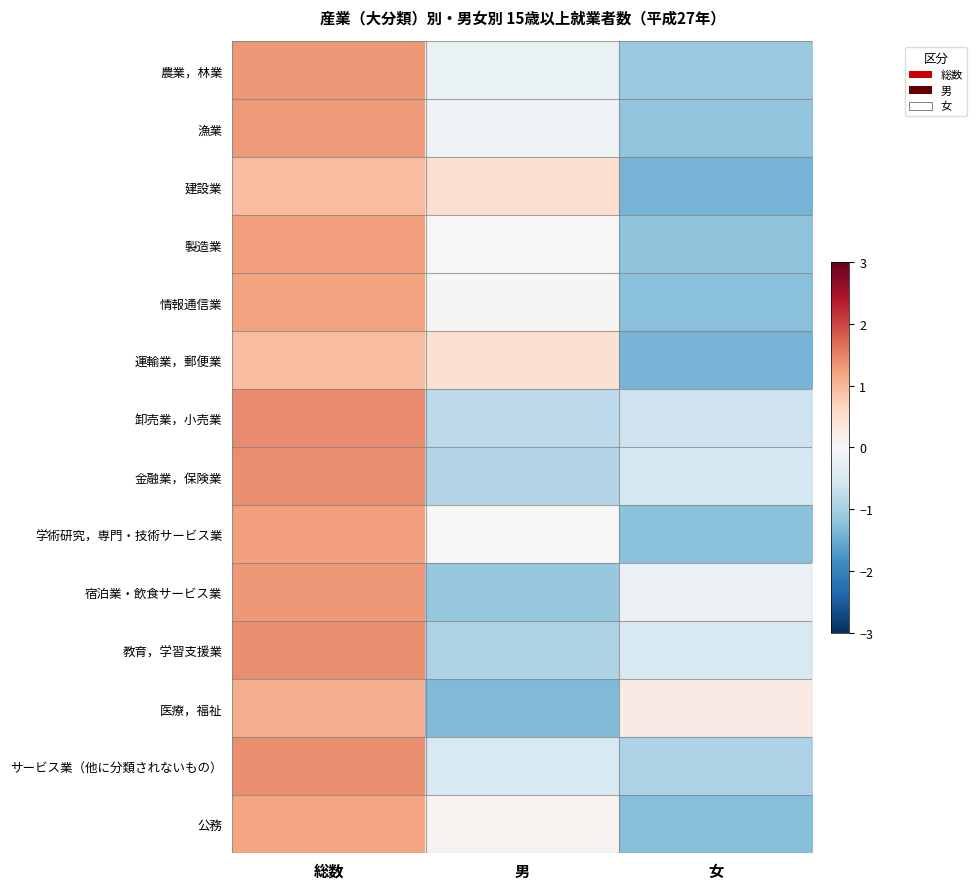

Reading left to right, transcribe all the data shown in this chart.

農業，林業: 総数=1.3	男=-0.2	女=-1.1
漁業: 総数=1.3	男=-0.1	女=-1.2
建設業: 総数=0.9	男=0.5	女=-1.4
製造業: 総数=1.2	男=-0.0	女=-1.2
情報通信業: 総数=1.2	男=0.0	女=-1.2
運輸業，郵便業: 総数=0.9	男=0.5	女=-1.4
卸売業，小売業: 総数=1.4	男=-0.8	女=-0.6
金融業，保険業: 総数=1.4	男=-0.9	女=-0.5
学術研究，専門・技術サービス業: 総数=1.2	男=-0.0	女=-1.2
宿泊業・飲食サービス業: 総数=1.3	男=-1.1	女=-0.2
教育，学習支援業: 総数=1.4	男=-0.9	女=-0.5
医療，福祉: 総数=1.1	男=-1.3	女=0.2
サービス業（他に分類されないもの）: 総数=1.4	男=-0.5	女=-0.9
公務: 総数=1.2	男=0.1	女=-1.3